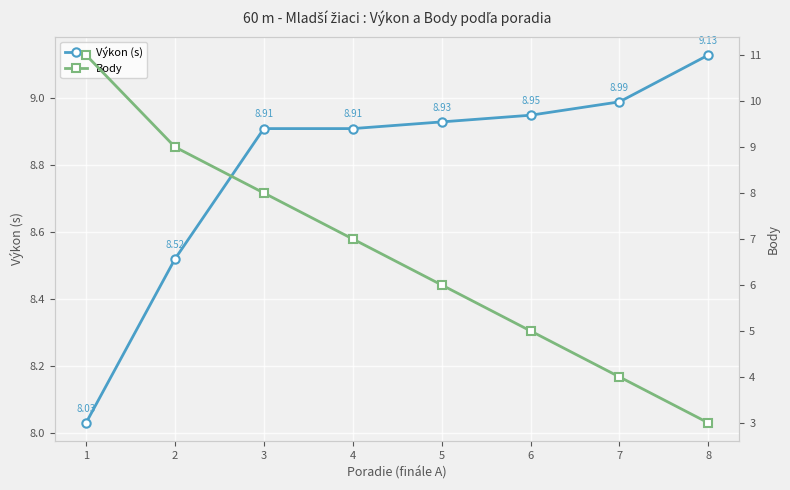

What are all the series names shown in the legend?

Výkon (s), Body